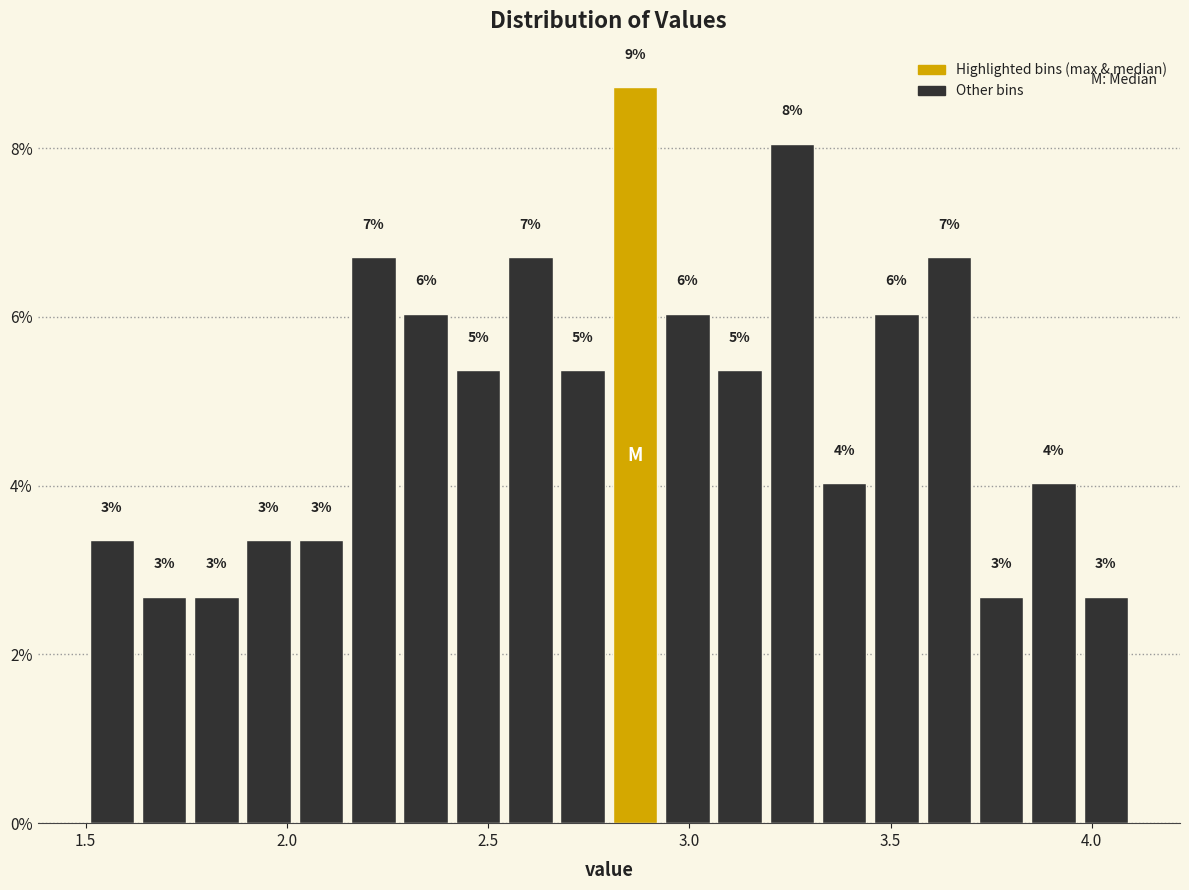

Around what value on the x-axis is the tallest bar? Give the approximate position of its centre, as read against the axis.

2.85